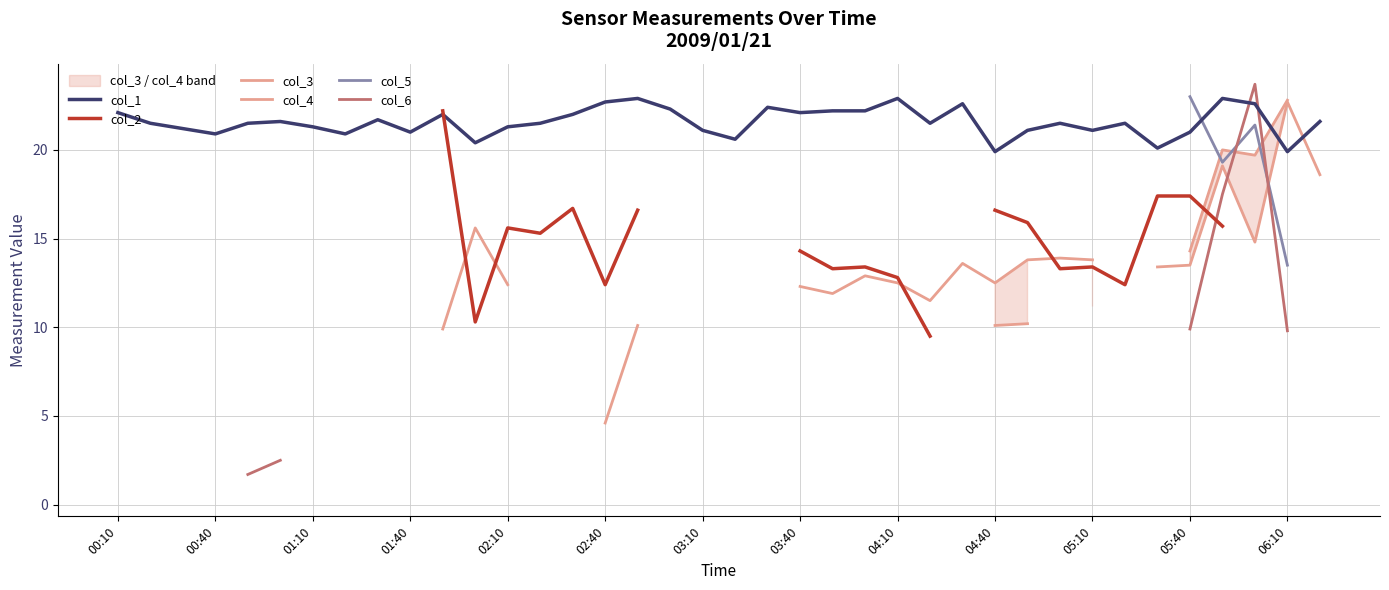

What is the maximum value for col_1?

22.9